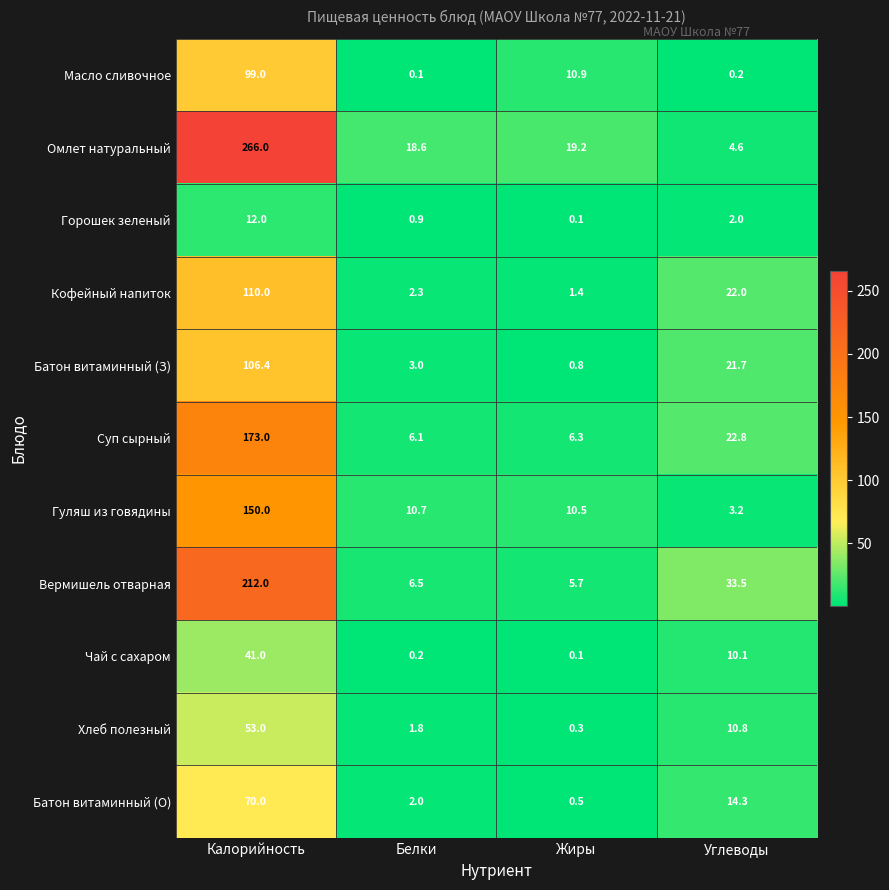

At which label does Суп сырный reach its peak?

Калорийность